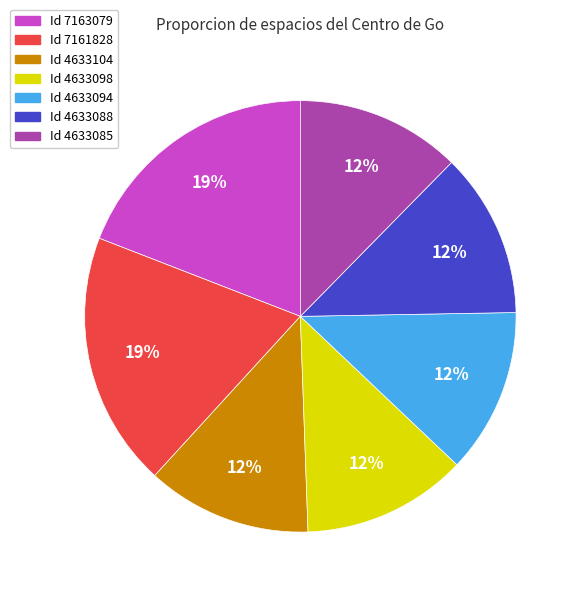

Is it true that Id 4633094 is 19% of the pie?

False